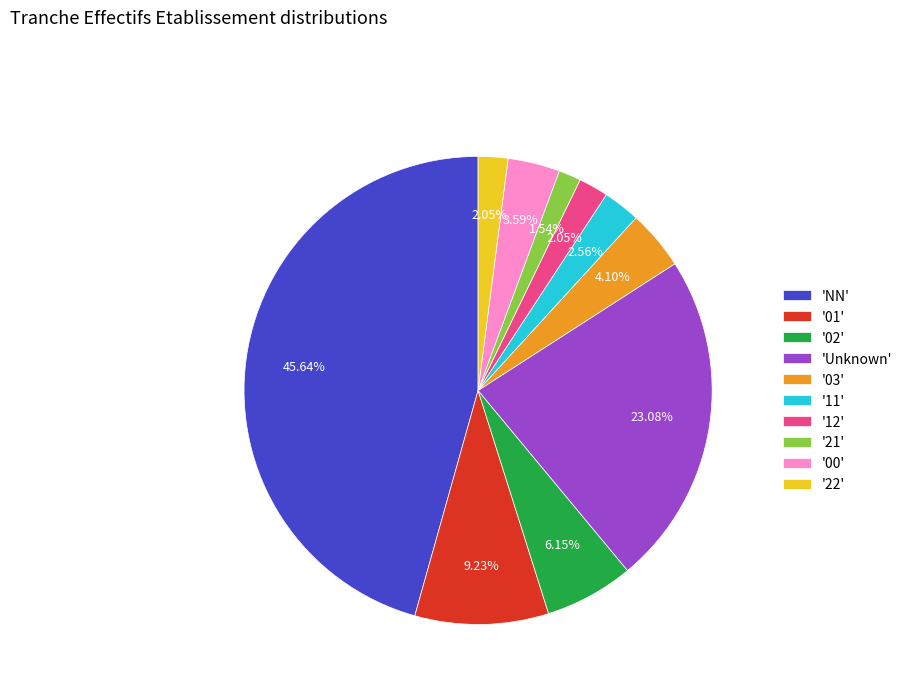

Between '00' and 'NN', which is larger?

'NN'